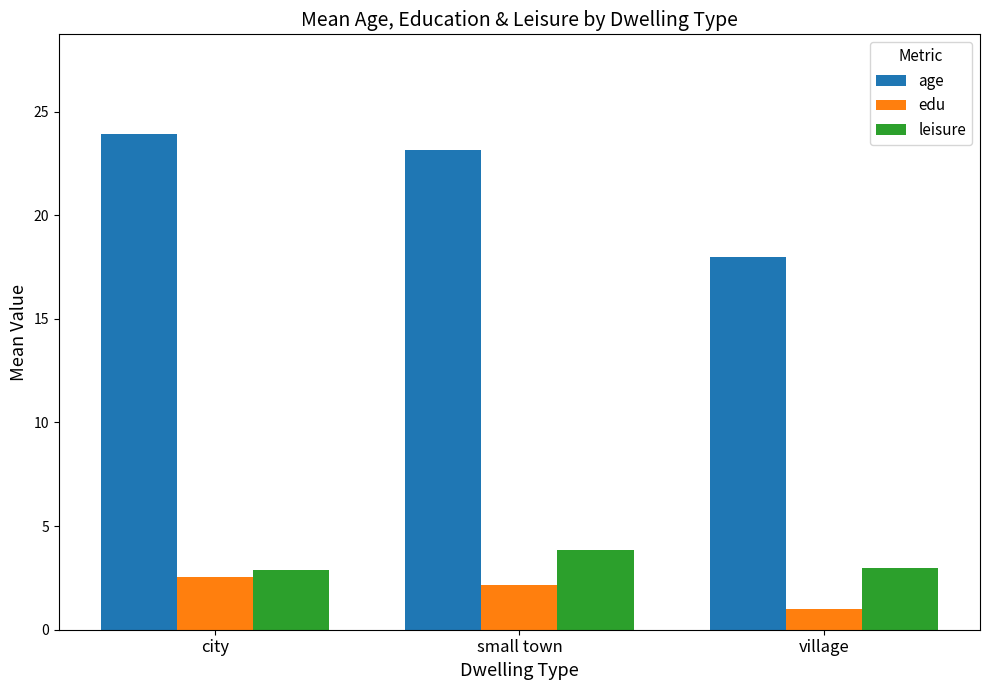

What is the difference between the age values at small town and village?

5.2